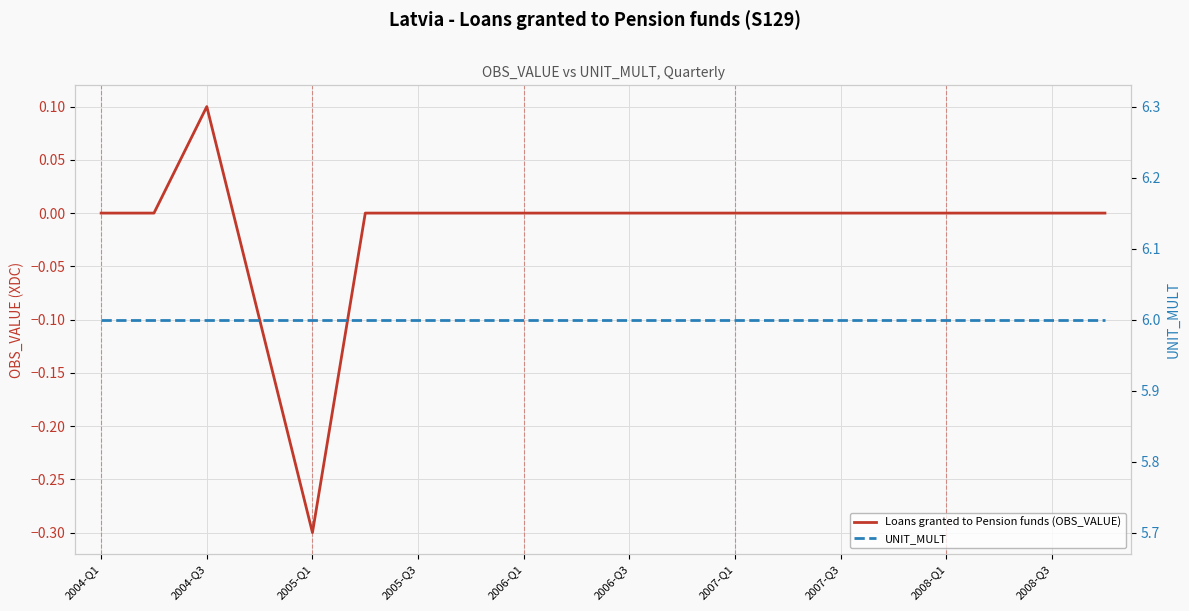

Rank the series by their average value, from highest to lowest.

UNIT_MULT, Loans granted to Pension funds (OBS_VALUE)